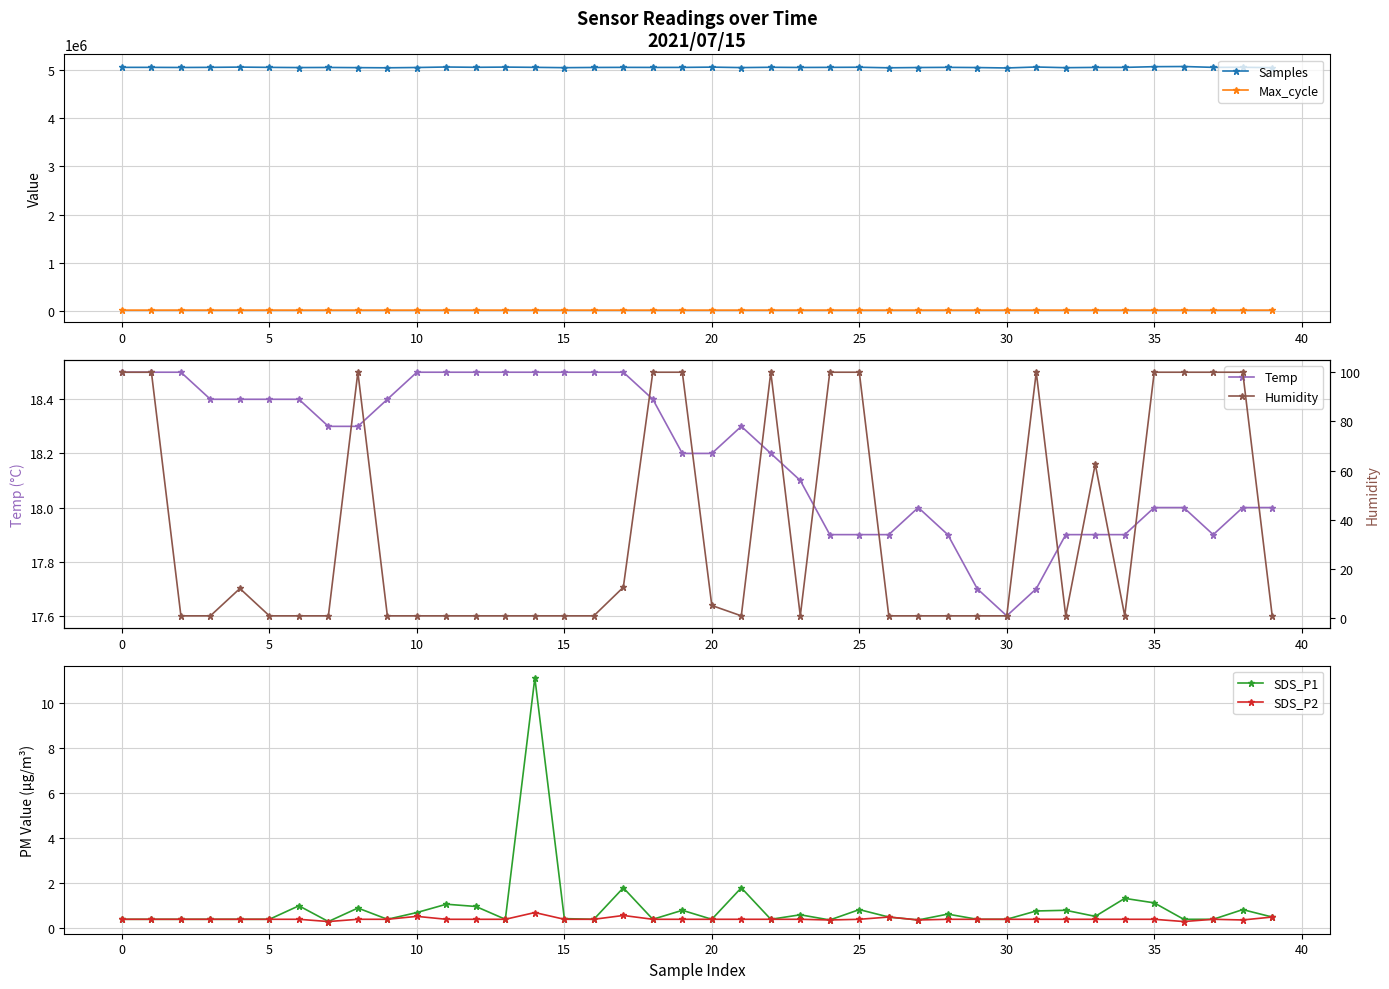

How many intersections are there between Humidity and SDS_P1?

8